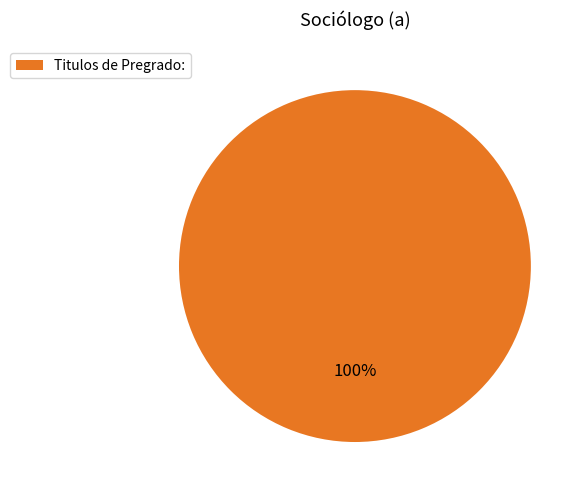

Does any single category account for the majority?

Yes